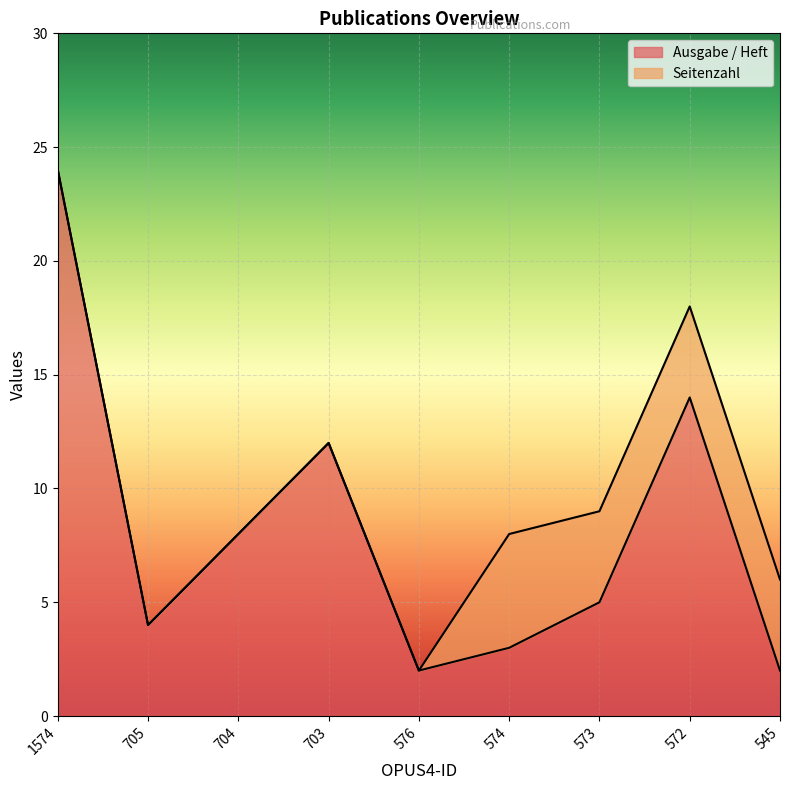

What value does the data have at 703, to the nearest 5?

10